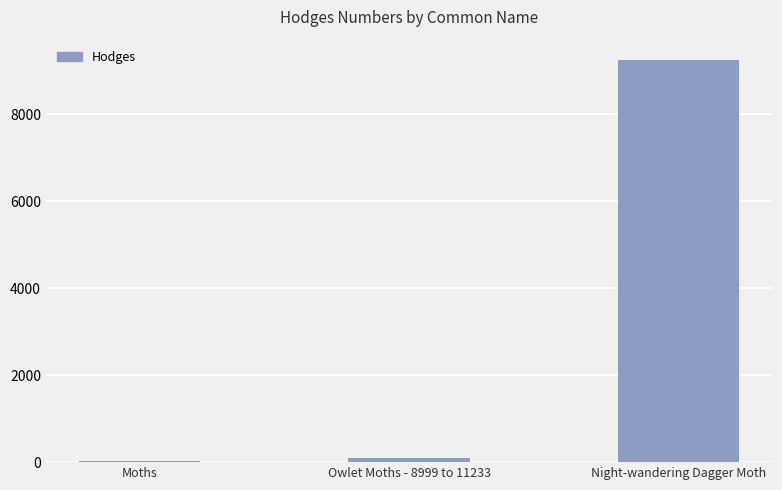

What is the change in value from Moths to Owlet Moths - 8999 to 11233?

+64.5